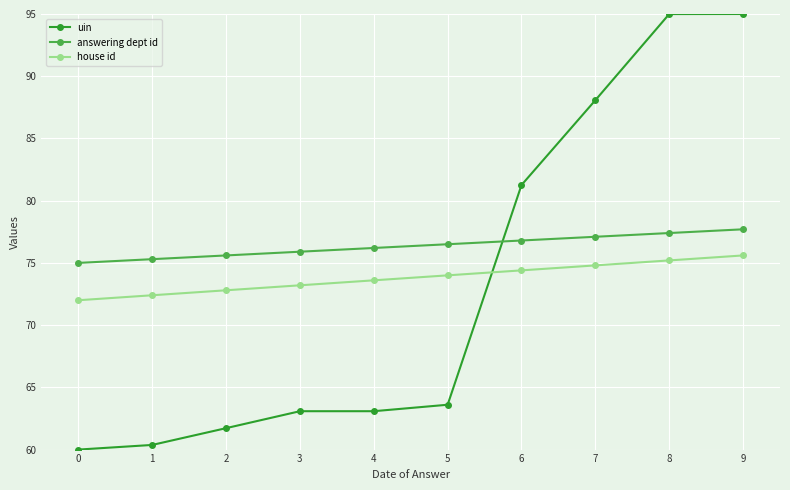

Which series changed the most between 2 and 9?

uin